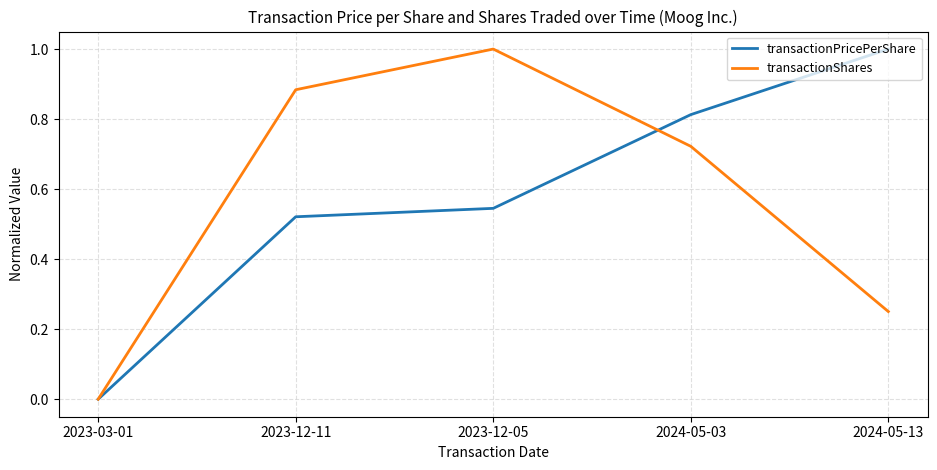

What is the total value across all series at 2024-05-03?

1.5